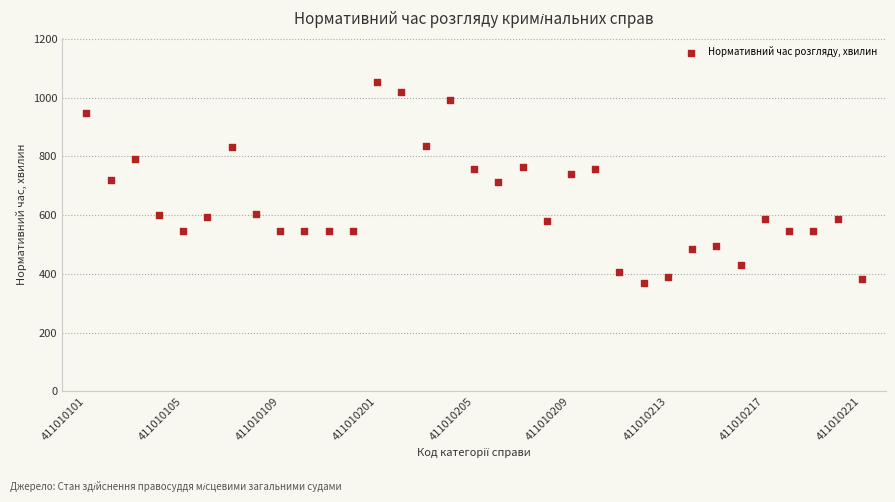

What is the range of Y values (max minus min)?

686